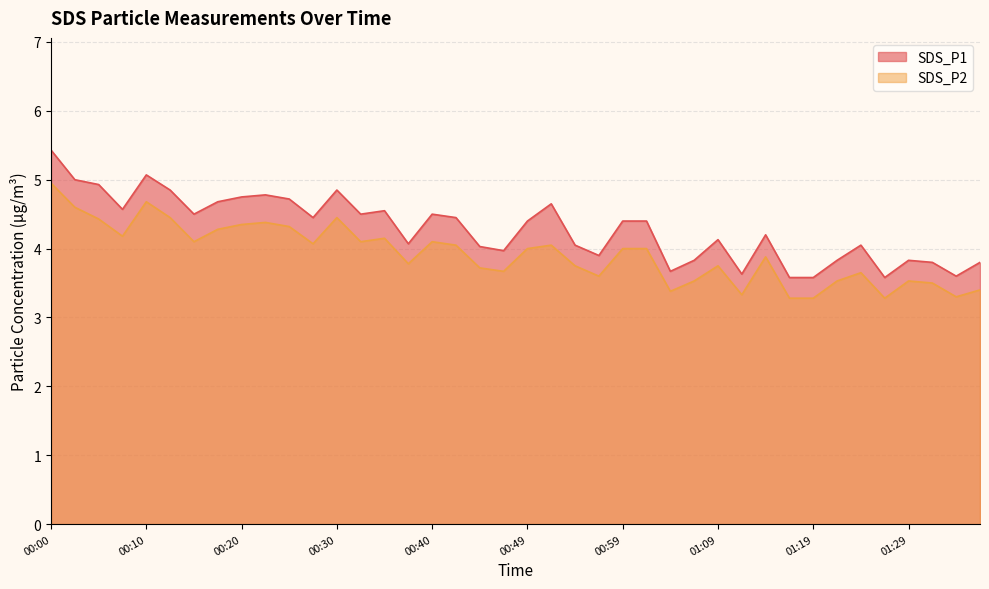

Where is the first local maximum for SDS_P1?

00:10